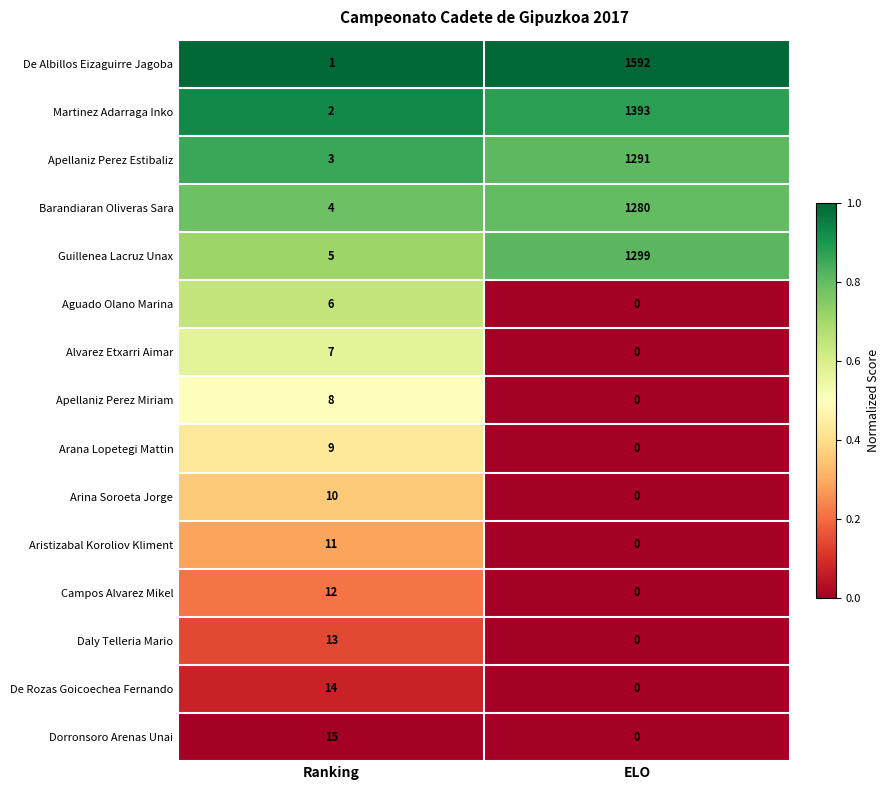

What value does the Aristizabal Koroliov Kliment series have at Ranking, to the nearest 5?

10